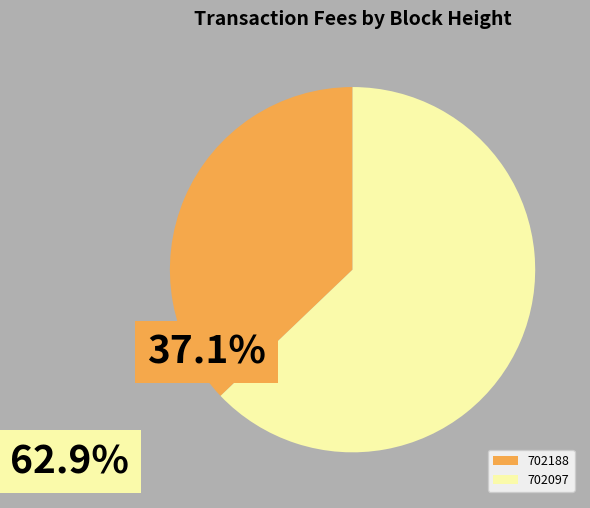

How many slices are in this pie chart?

2